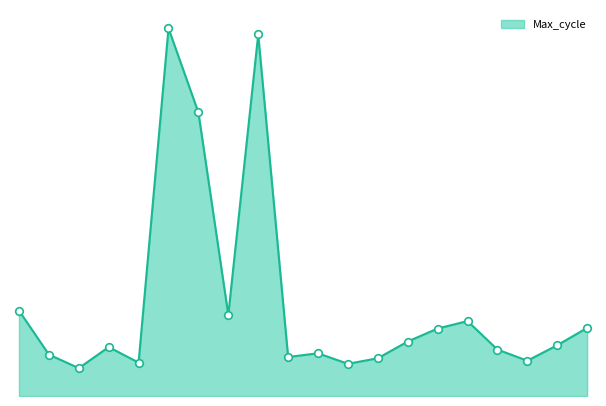

Does the chart have visible grid lines?

No